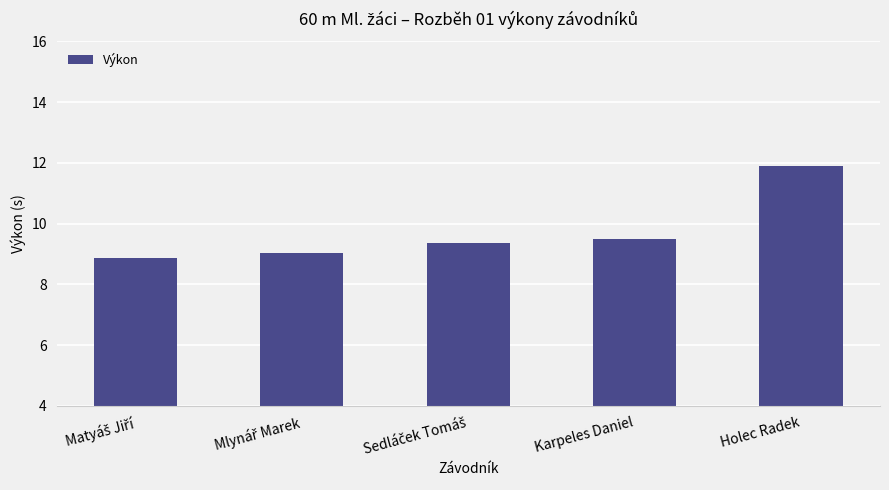

At which category does the chart reach its peak across all series?

Holec Radek